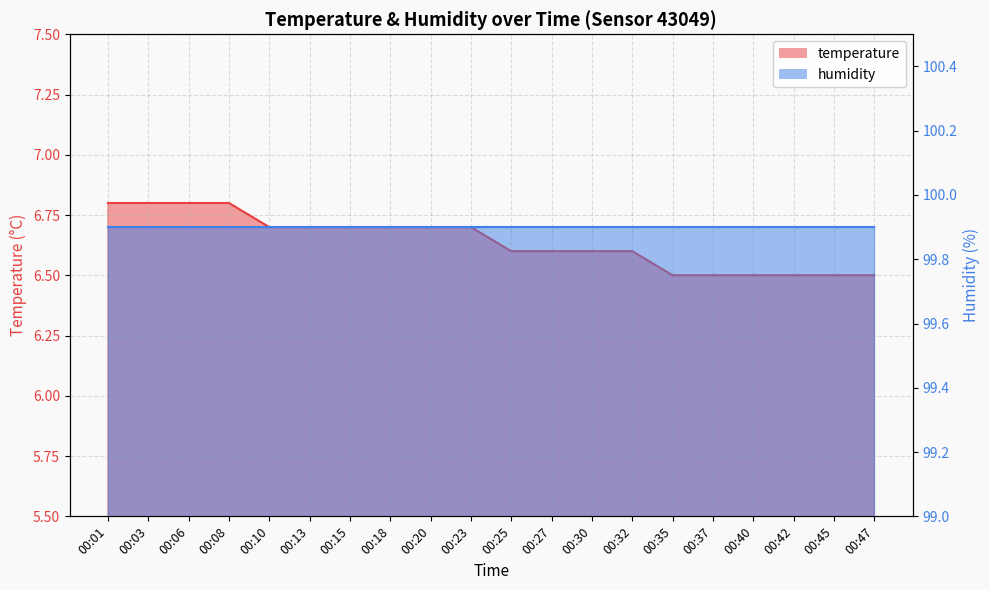

True or false: the data shows 6.6 at 00:25.

True